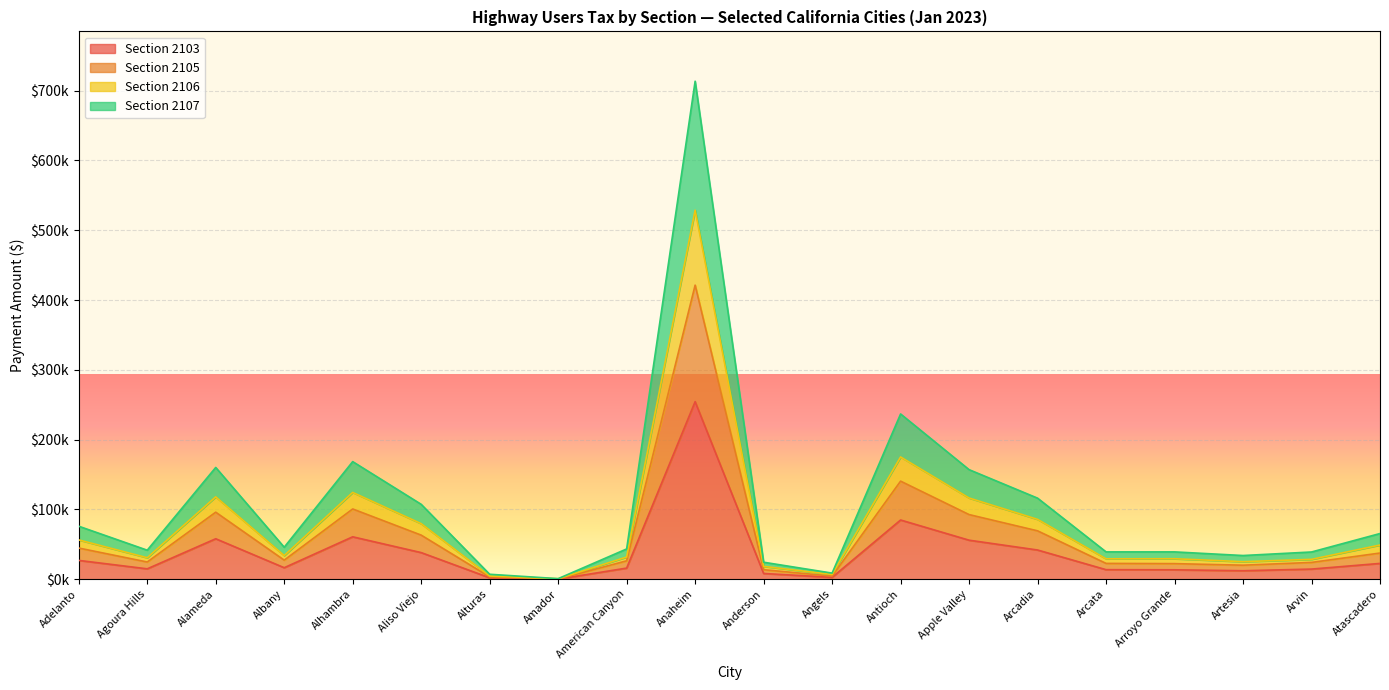

Does the chart display data point markers on the line(s)?

No